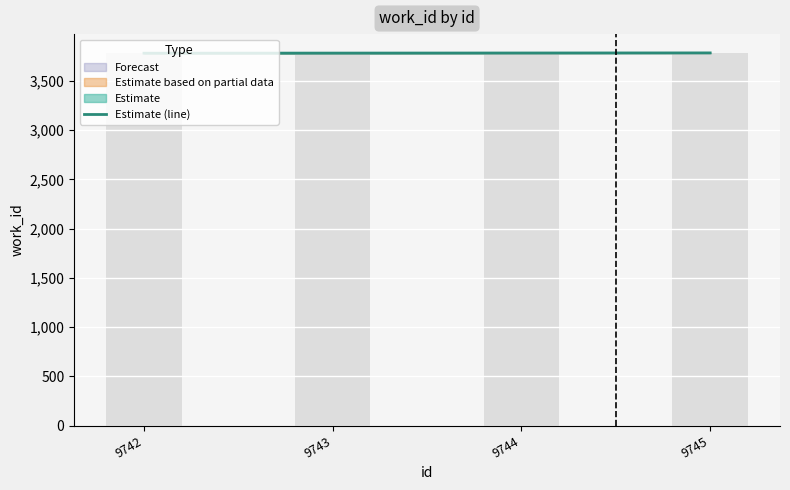

Does the chart contain stacked bars?

No